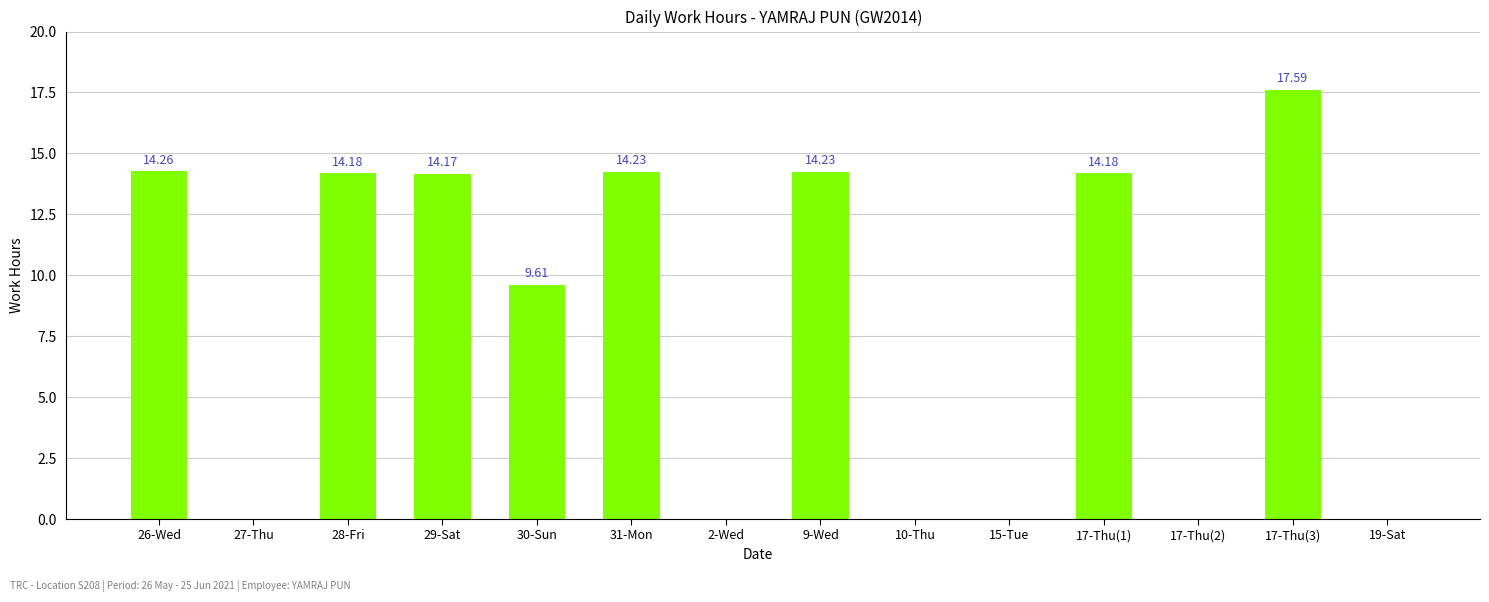

Are the bars horizontal?

No